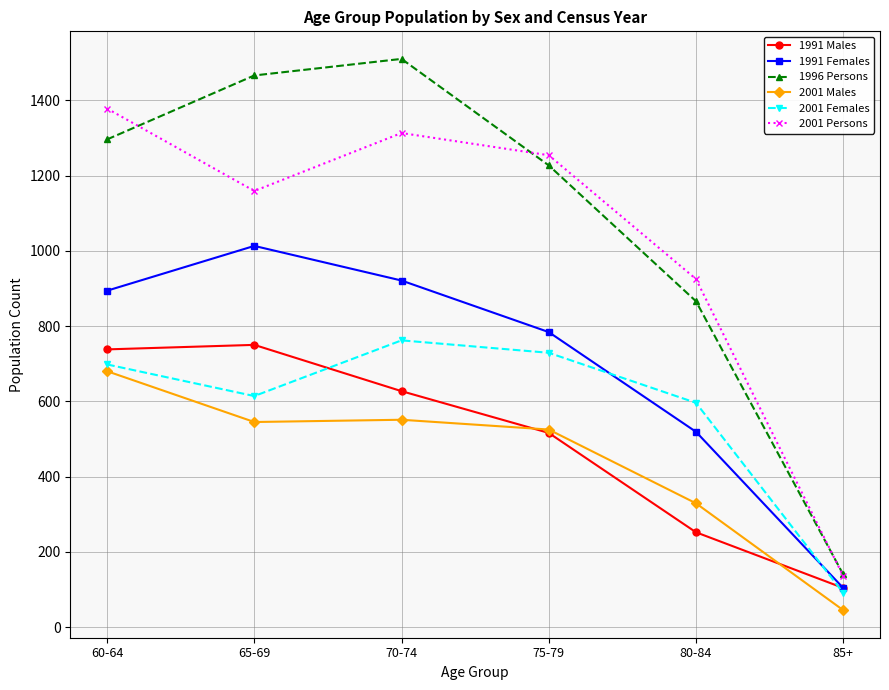

In 1991 Females, how many points are higher than both neighbors (excluding endpoints)?

1